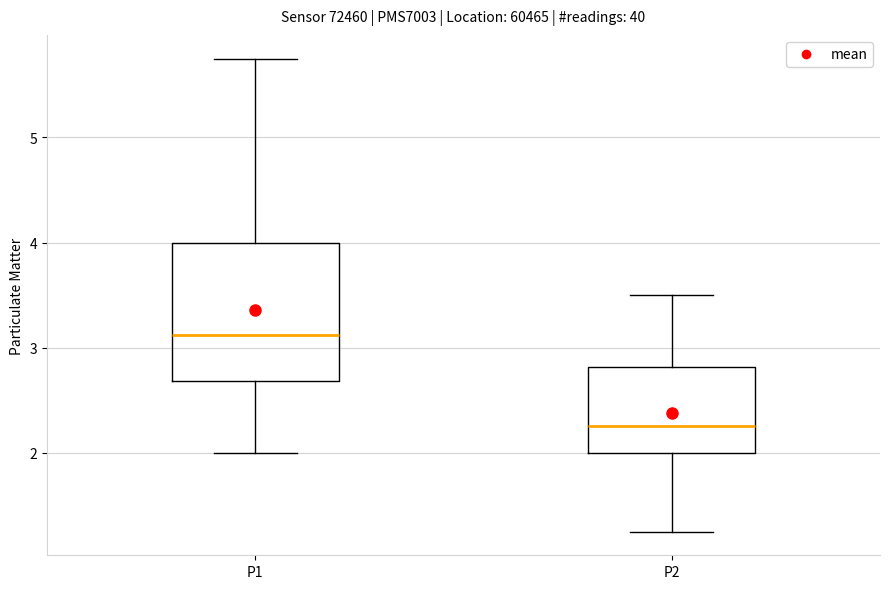

Where is the lower edge of the box for P1 on the y-axis? The values are not printed on the chart, so give them approximately, as read against the axis.

2.7